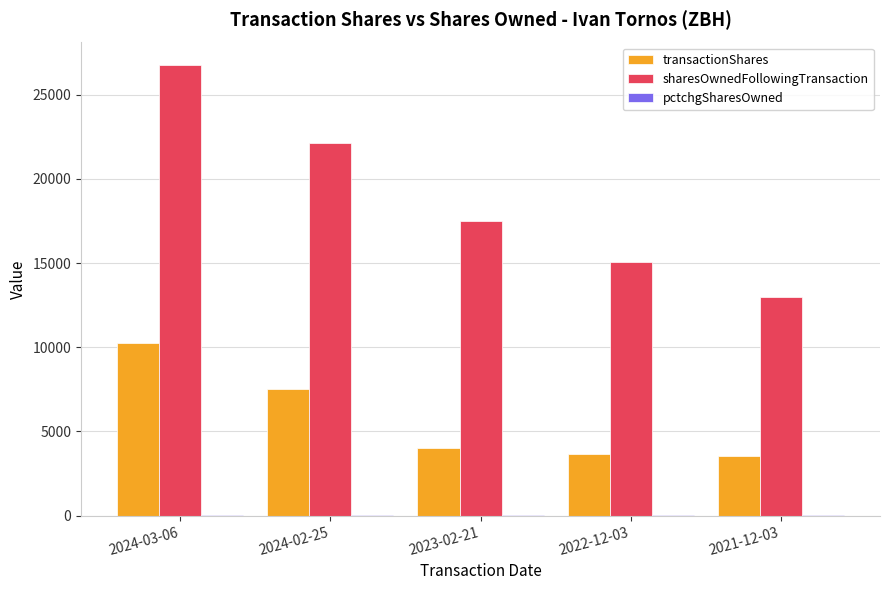

Are the bars horizontal?

No